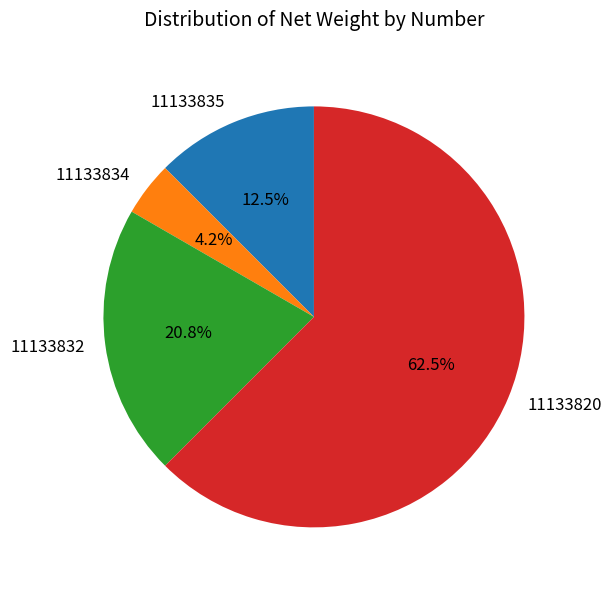

Do 11133820 and 11133834 together represent more than half of the pie?

Yes